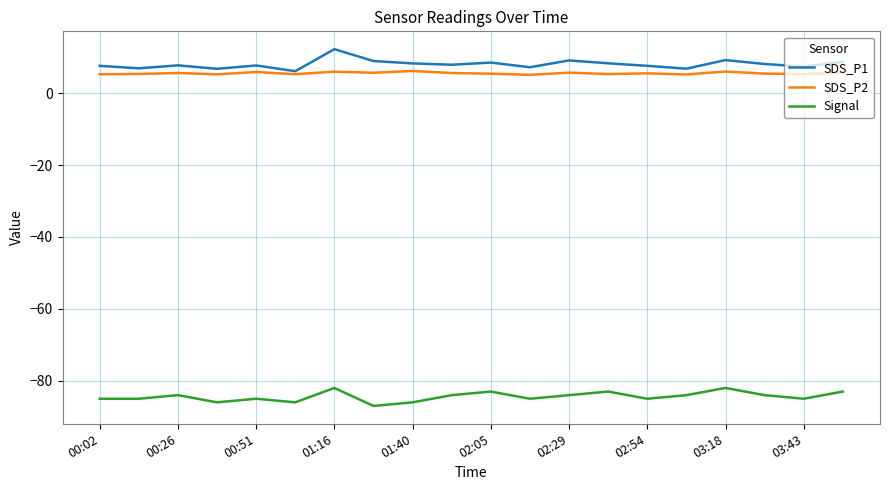

What is the smallest value displayed?

-87.0